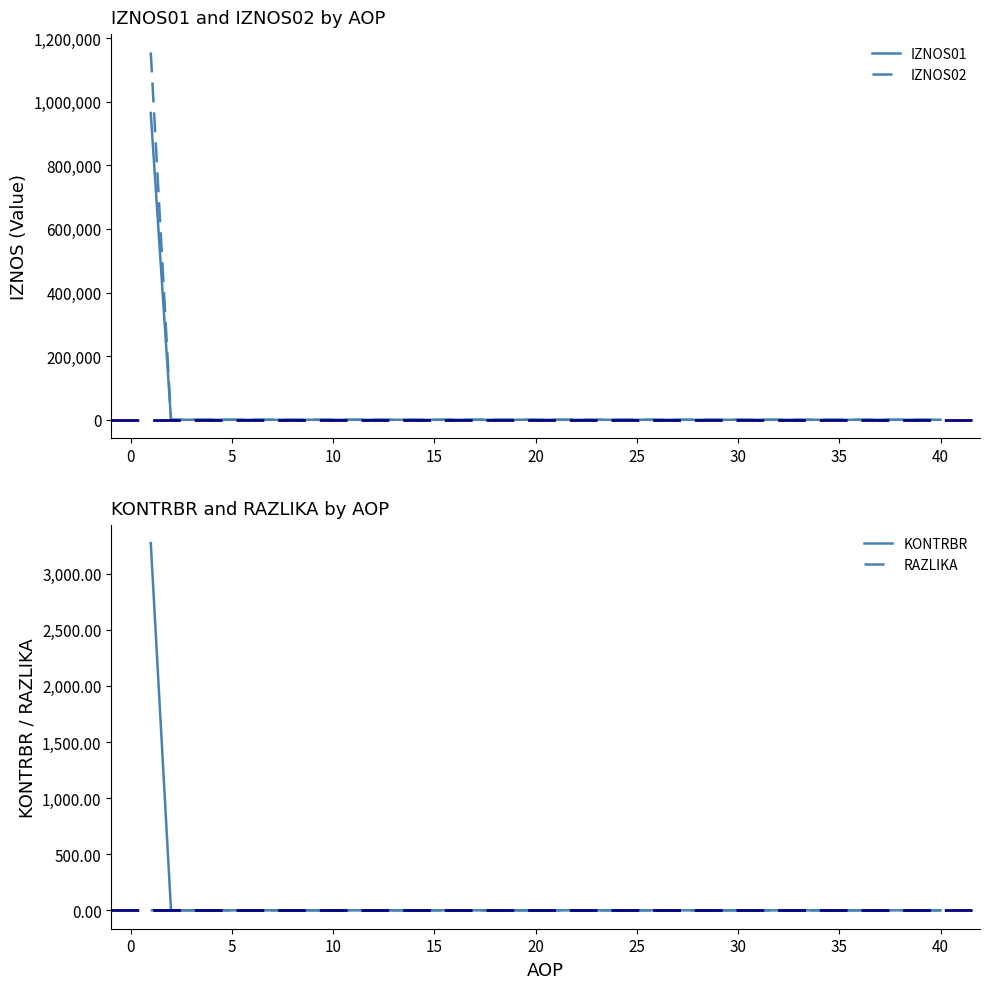

The IZNOS01 series shows -488958.1 at 20. True or false?

False